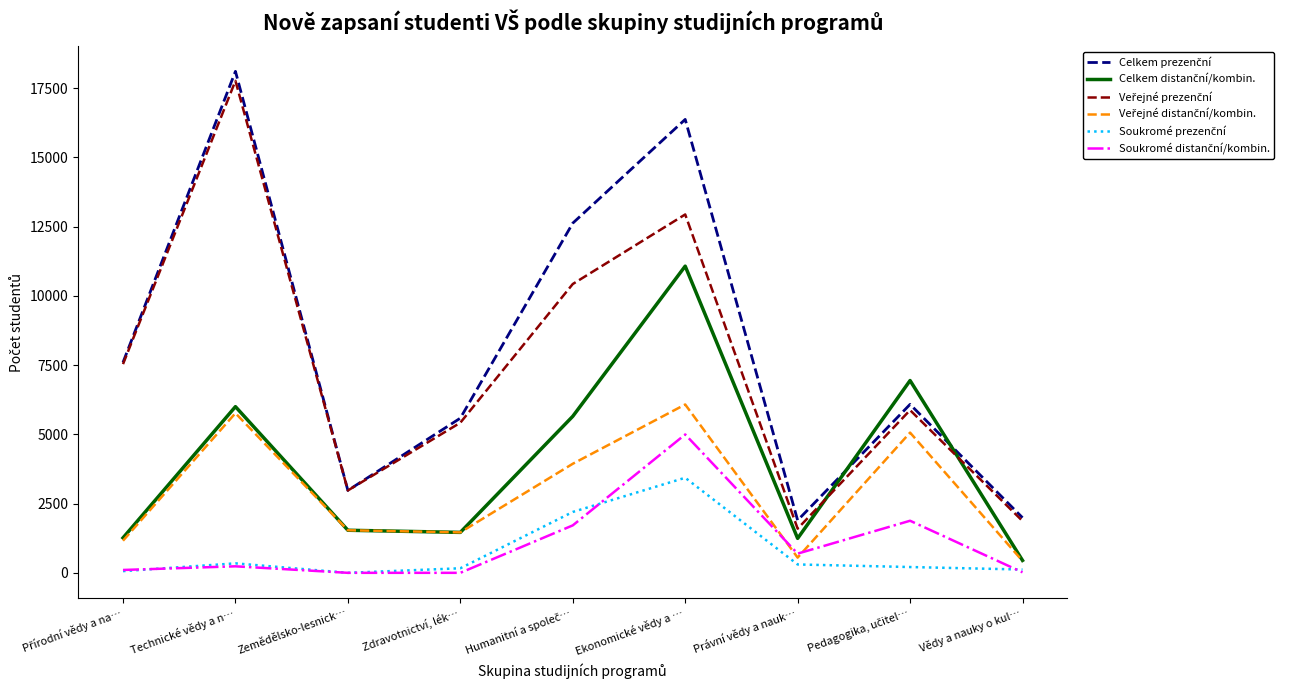

At which category does the chart reach its peak across all series?

Technické vědy a n…